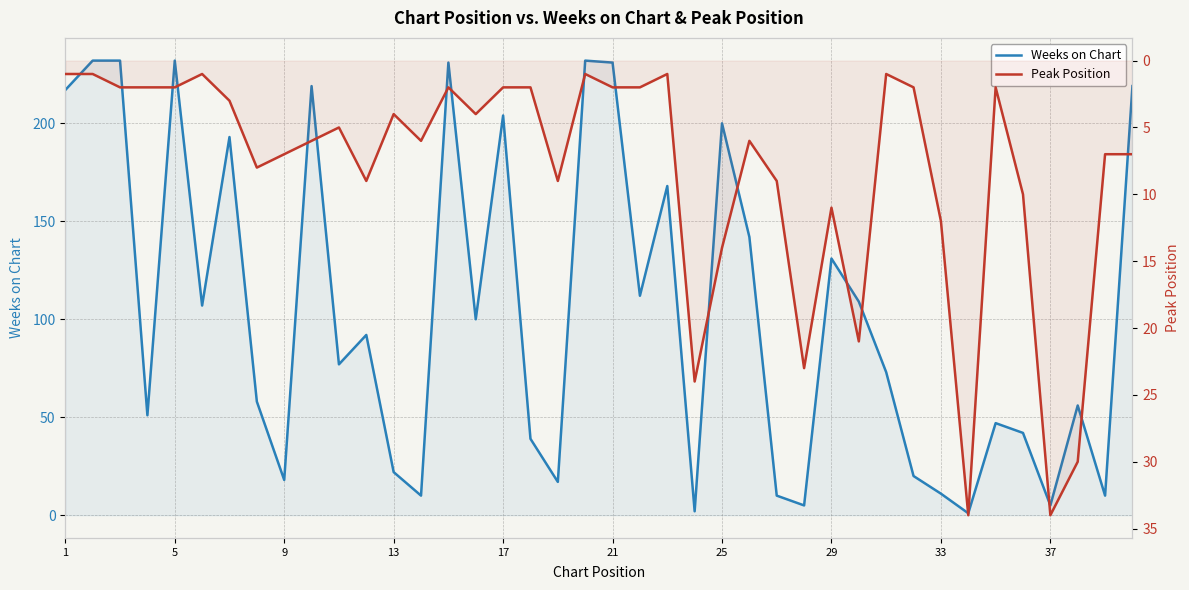

Is the value of Weeks on Chart at 9 greater than the value of Peak Position at 37?

No